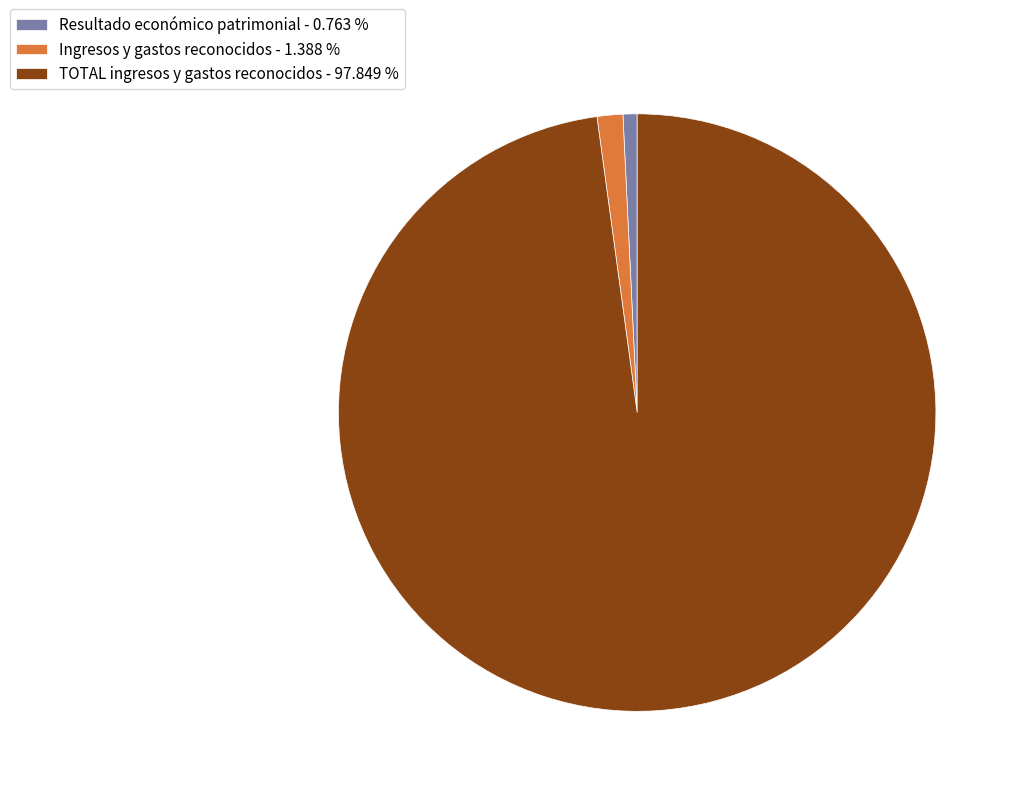

Which has a higher value, Resultado económico patrimonial - 0.763 % or Ingresos y gastos reconocidos - 1.388 %?

Ingresos y gastos reconocidos - 1.388 %